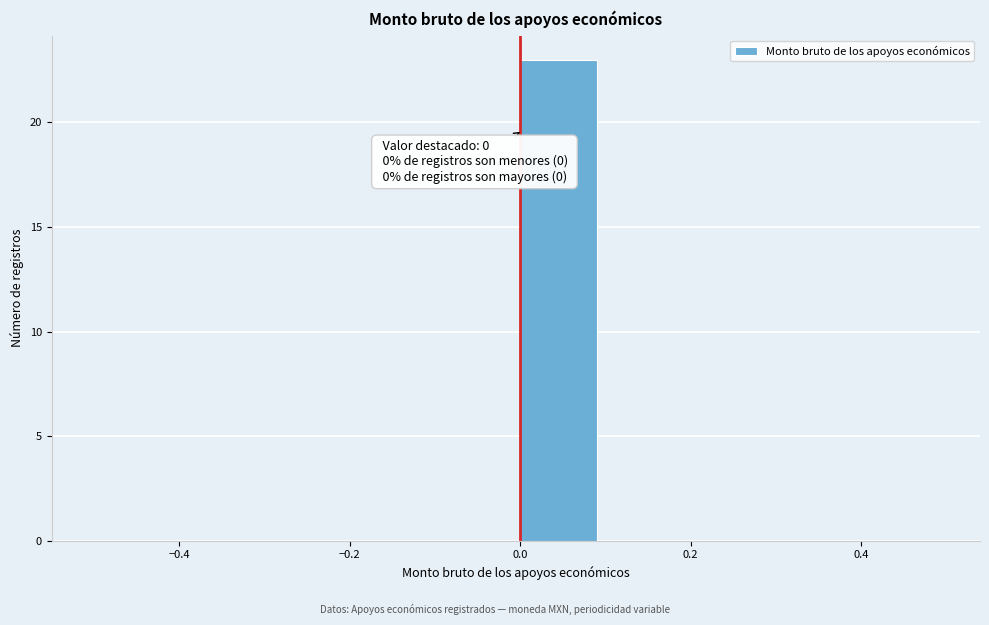

Over which range of the x-axis is the bar tallest?

0.0 to 0.1